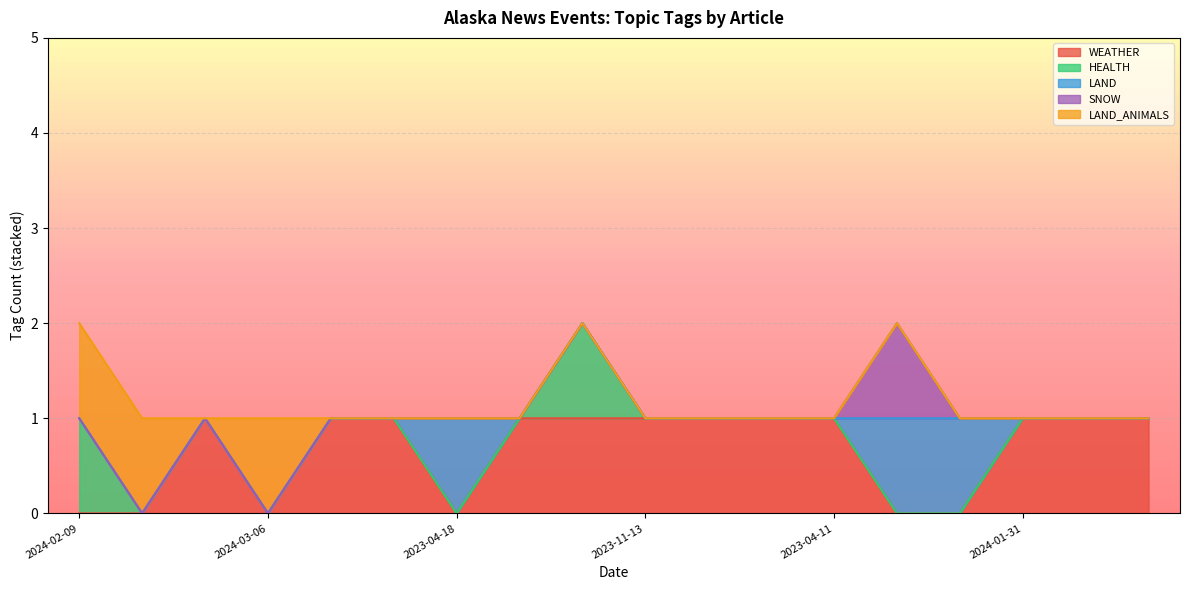

At which category is the sum across all series the highest?

2024-02-09